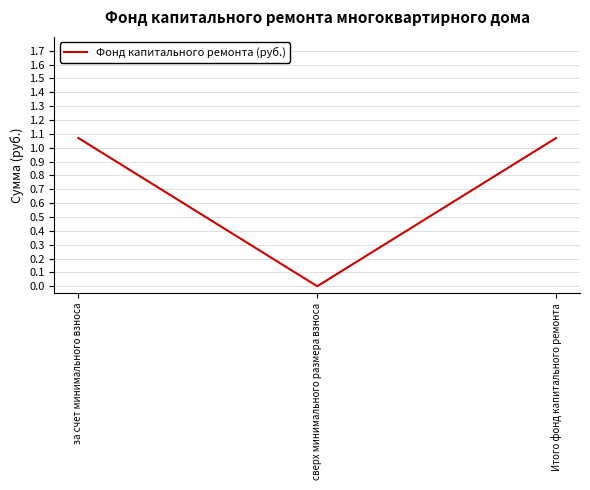

Which category has the lowest value across all series?

сверх минимального размера взноса